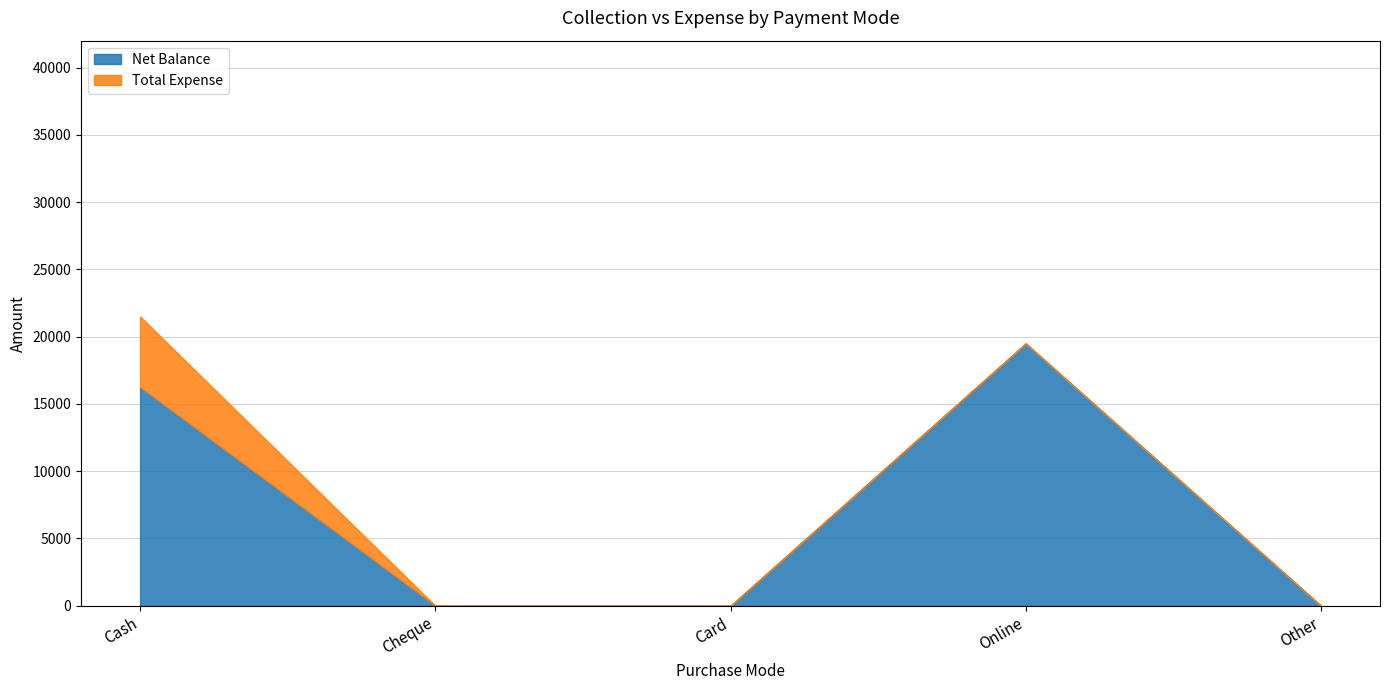

What is the label of the 5th point from the right?

Cash